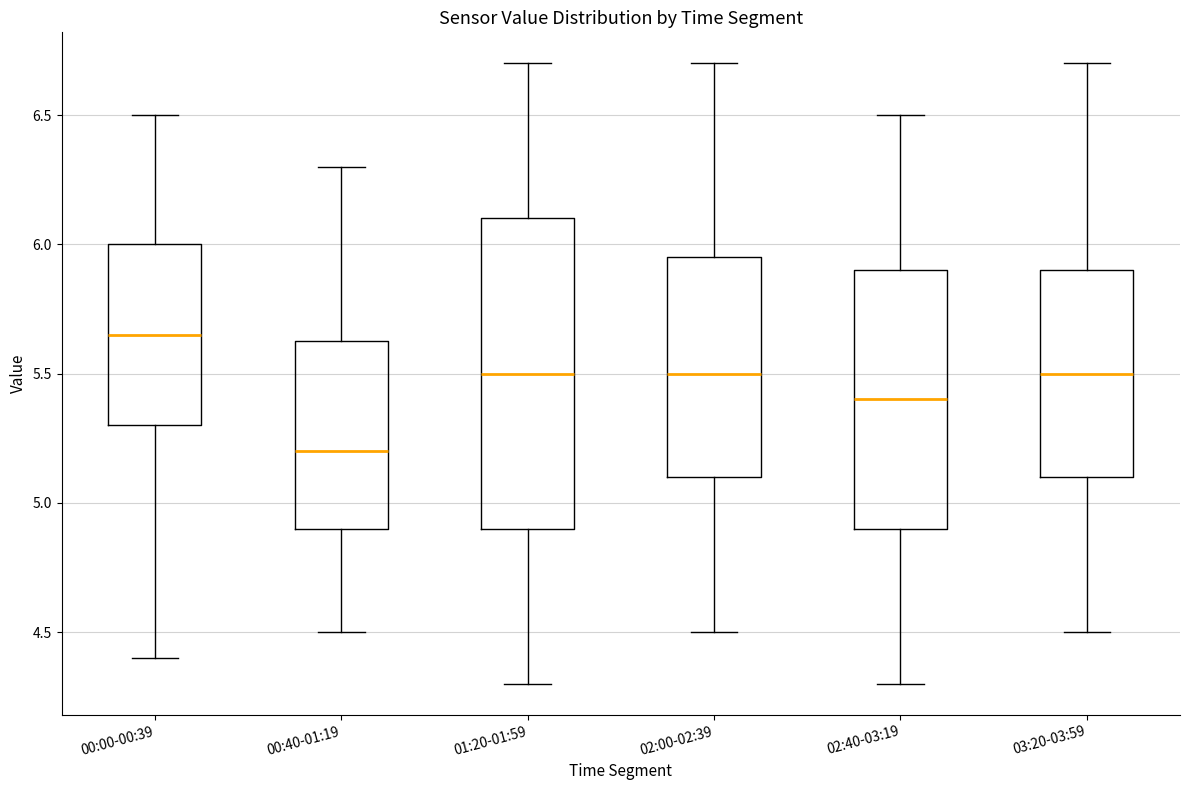

Which box's median line is the lowest?

00:40-01:19